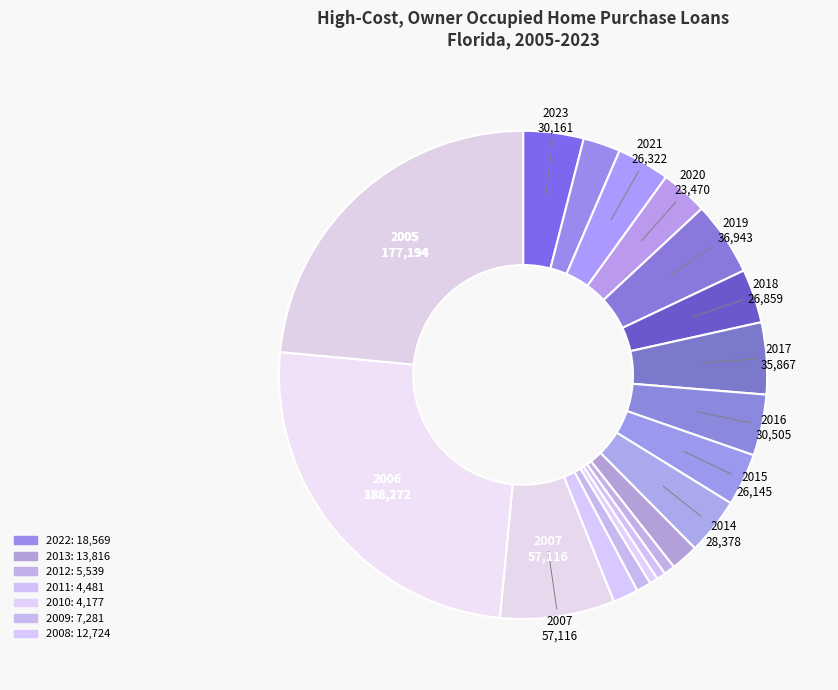

Rank the categories by value from highest to lowest.

2006, 2005, 2007, 2019, 2017, 2016, 2023, 2014, 2018, 2021, 2015, 2020, 2022, 2013, 2008, 2009, 2012, 2011, 2010